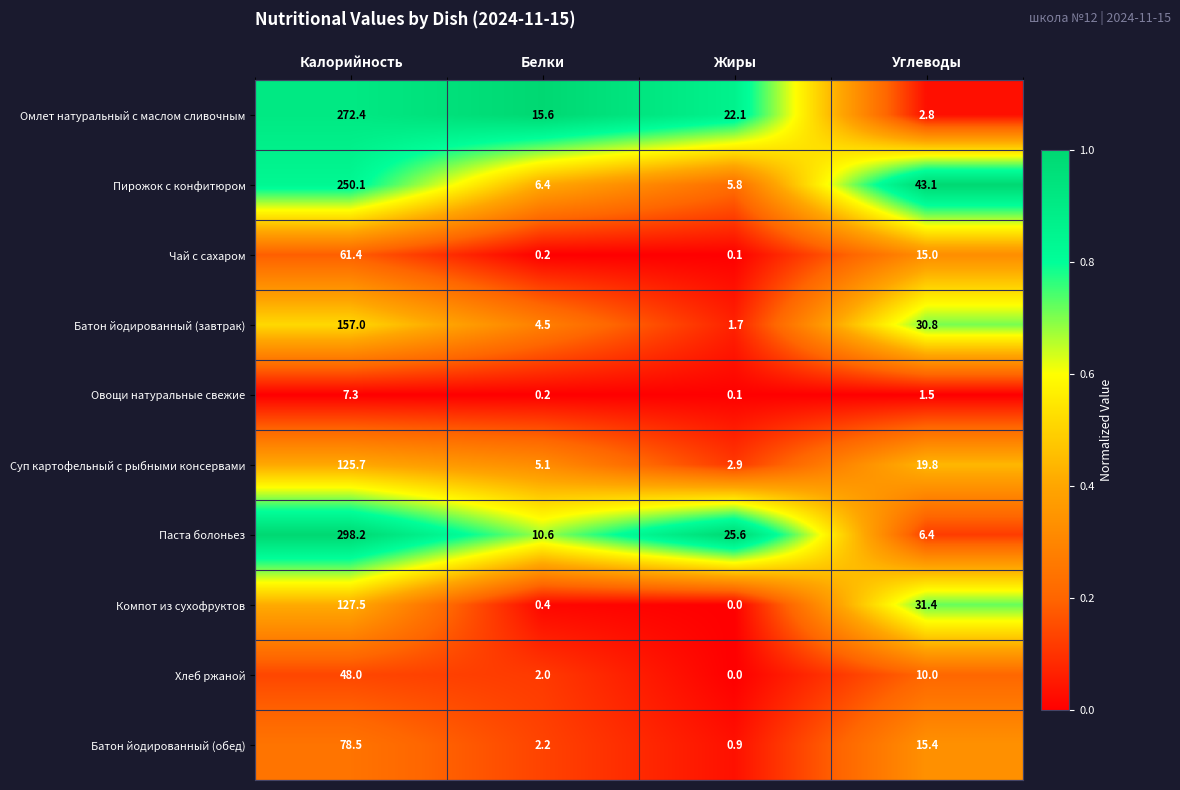

What is the difference between the Пирожок с конфитюром values at Углеводы and Калорийность?

207.0